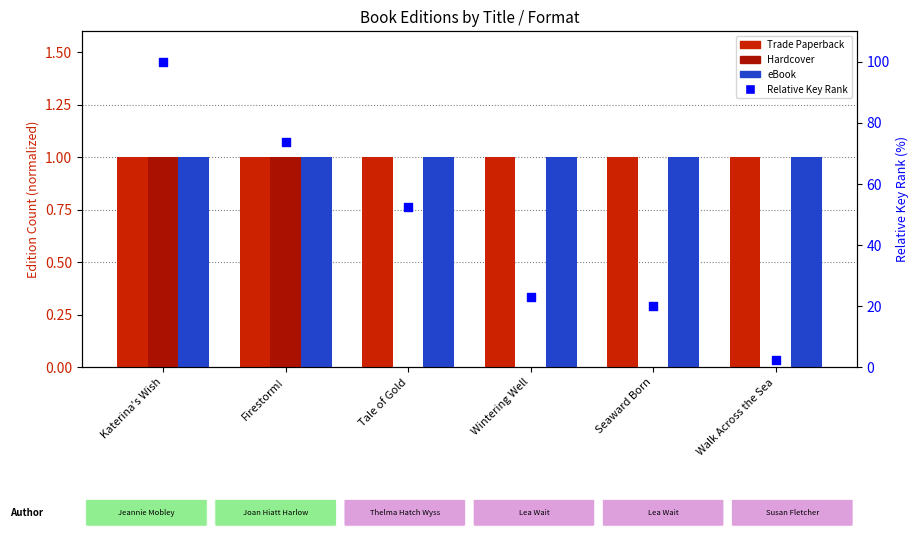

At how many categories does at least one series exceed 10?

5